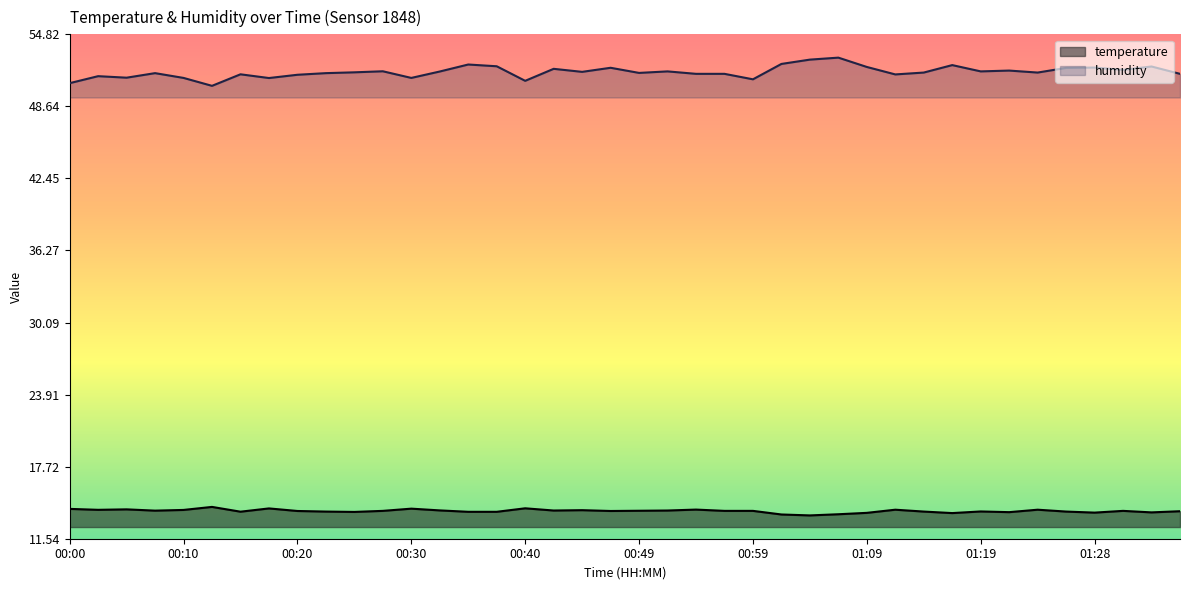

What position from the left is 00:57?

24